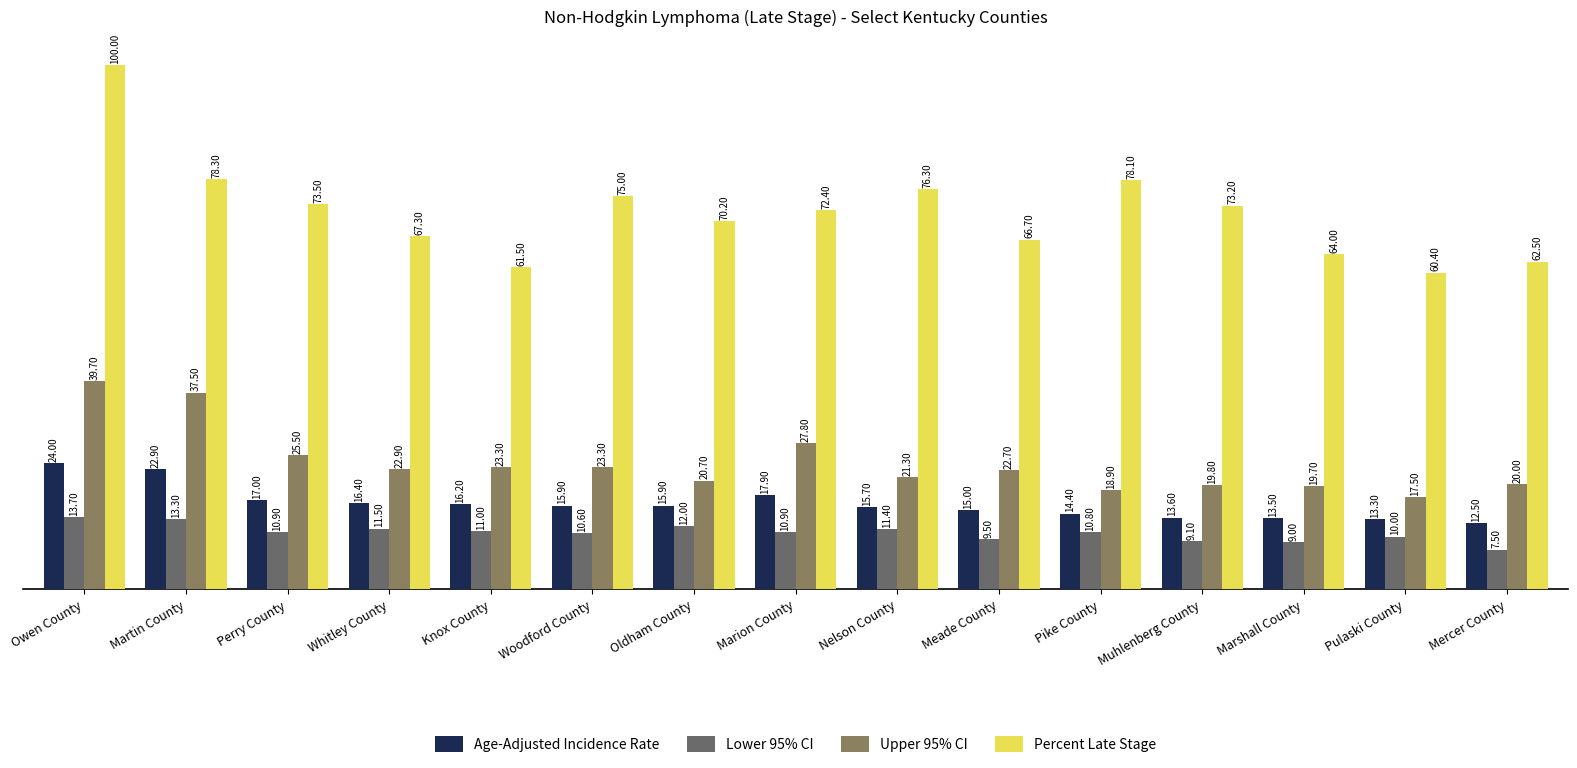

Reading right to left, transcribe all the data shown in this chart.

Age-Adjusted Incidence Rate: 12.5	13.3	13.5	13.6	14.4	15.0	15.7	17.9	15.9	15.9	16.2	16.4	17.0	22.9	24.0
Lower 95% CI: 7.5	10.0	9.0	9.1	10.8	9.5	11.4	10.9	12.0	10.6	11.0	11.5	10.9	13.3	13.7
Upper 95% CI: 20.0	17.5	19.7	19.8	18.9	22.7	21.3	27.8	20.7	23.3	23.3	22.9	25.5	37.5	39.7
Percent Late Stage: 62.5	60.4	64.0	73.2	78.1	66.7	76.3	72.4	70.2	75.0	61.5	67.3	73.5	78.3	100.0